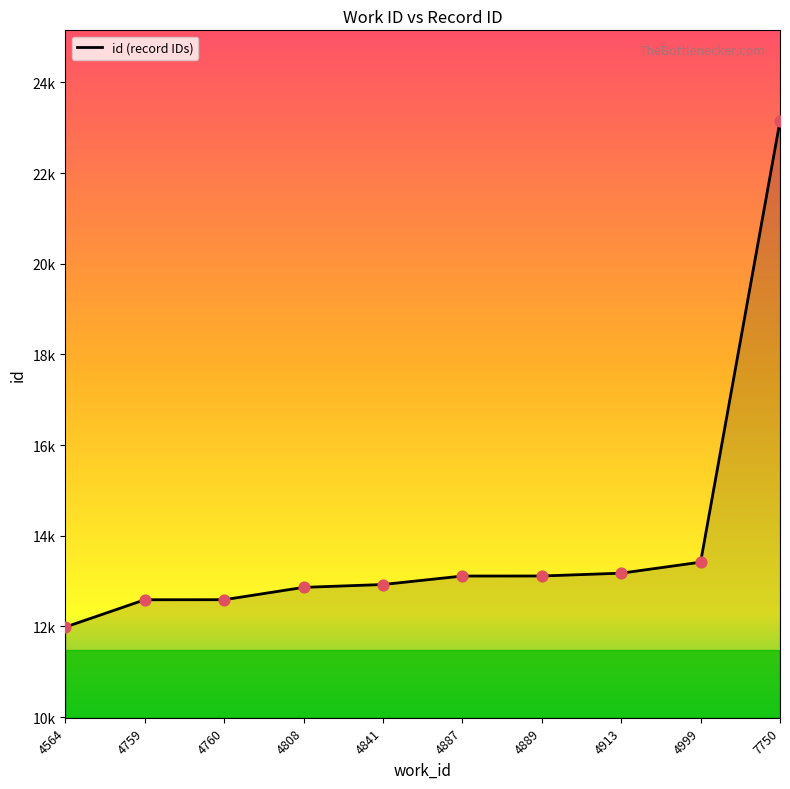

Approximately how many times larger is the value at 4841 compared to 4760?

1.0